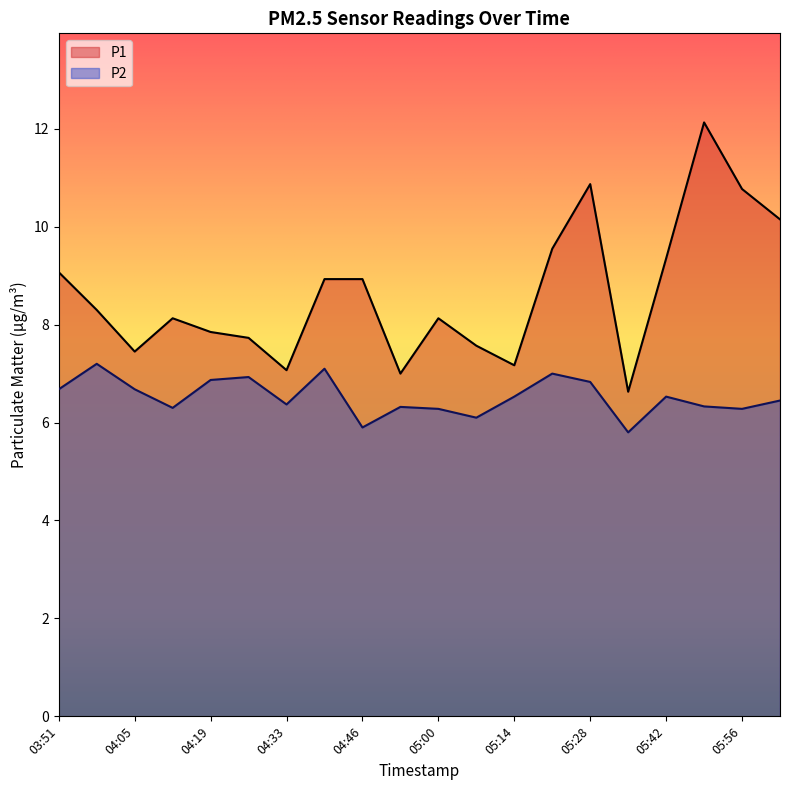

True or false: P2 and P1 cross at least once.

False